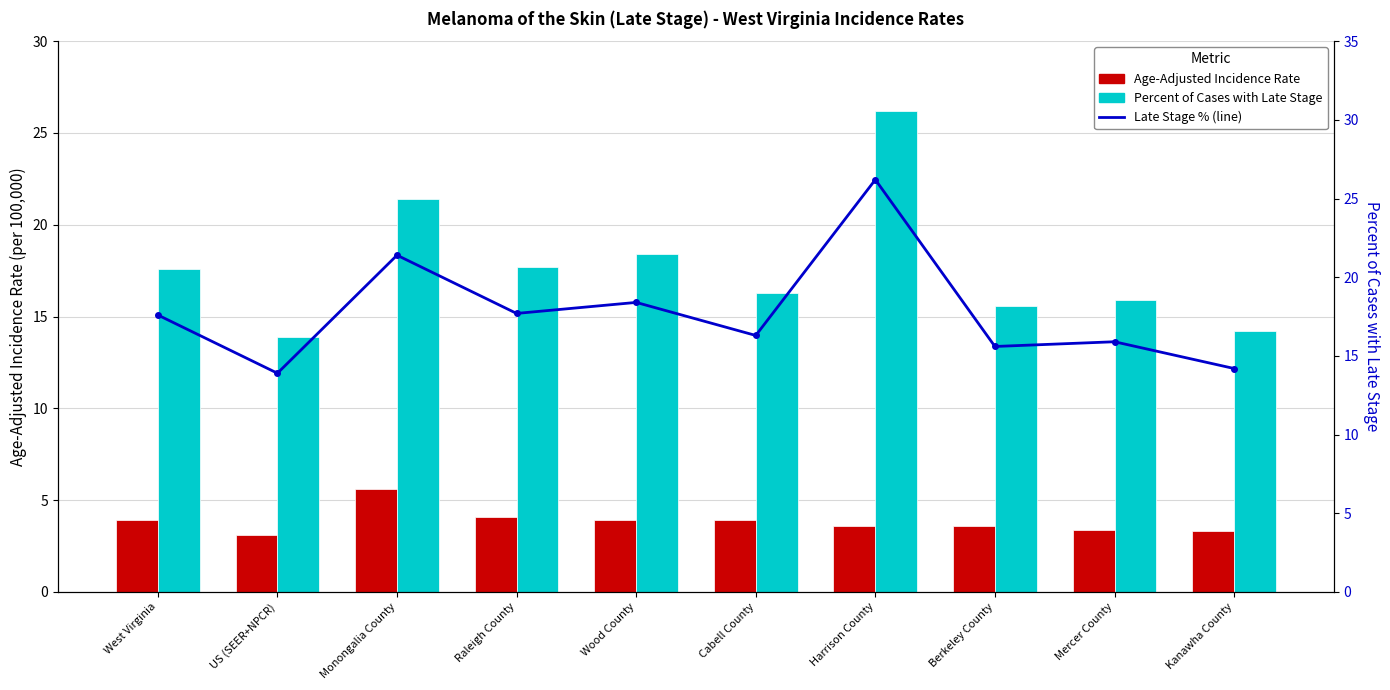

What position from the left is US (SEER+NPCR)?

2